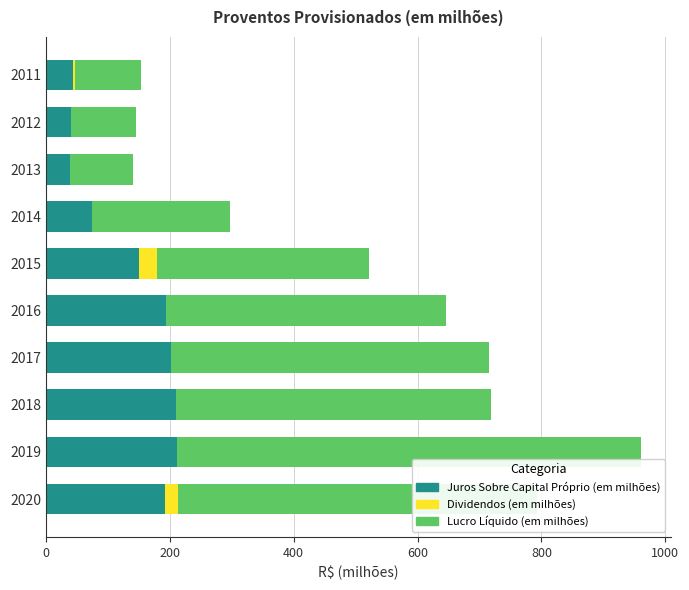

What is the sum of the Juros Sobre Capital Próprio (em milhões) values at 2019 and 2014?

286.1